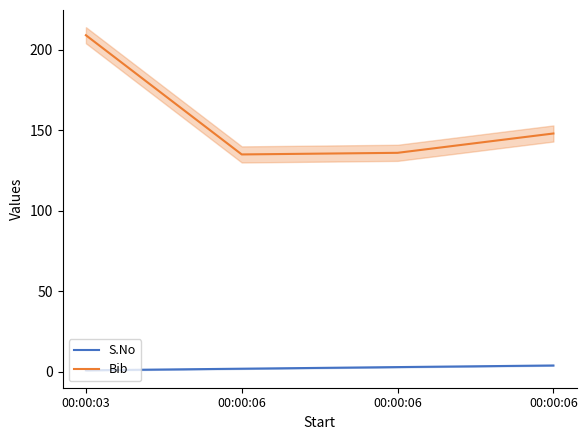

What is the difference between the second highest and minimum values in the S.No series?

2